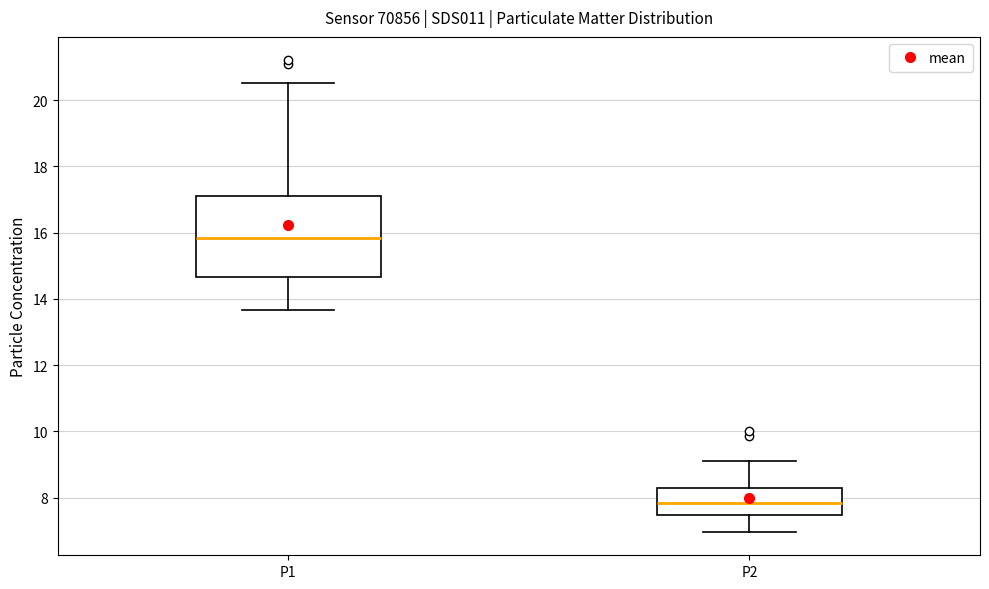

Comparing the boxes themselves (not the whiskers), which one is the tallest?

P1